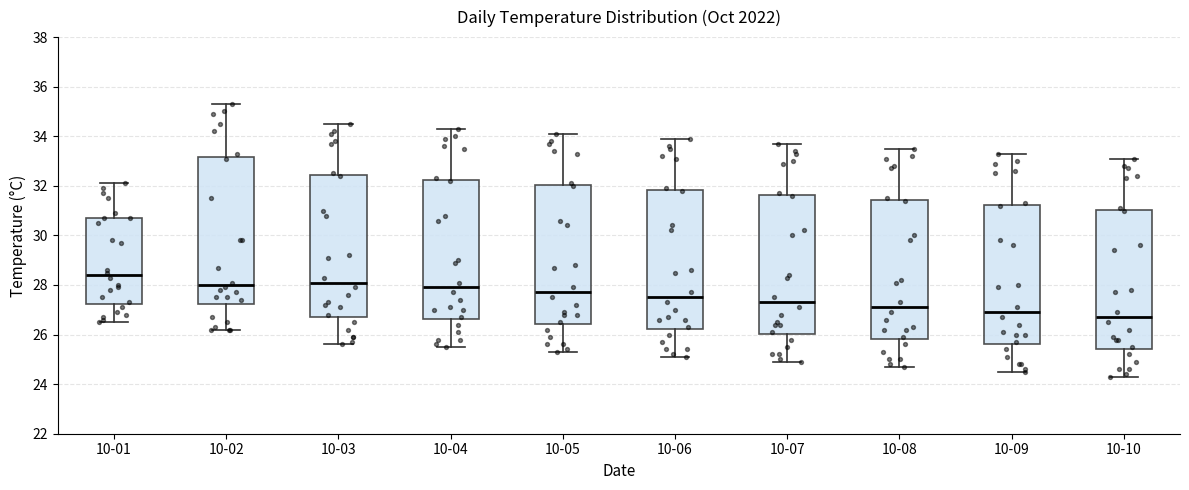

Which box is the tallest, from its lower edge to its upper edge?

10-02